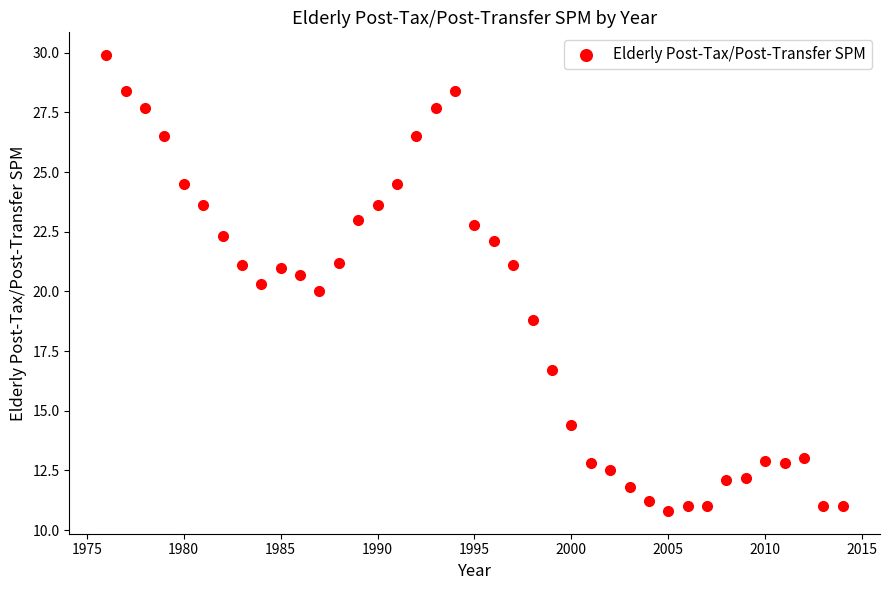

What is the range of Y values (max minus min)?

19.1